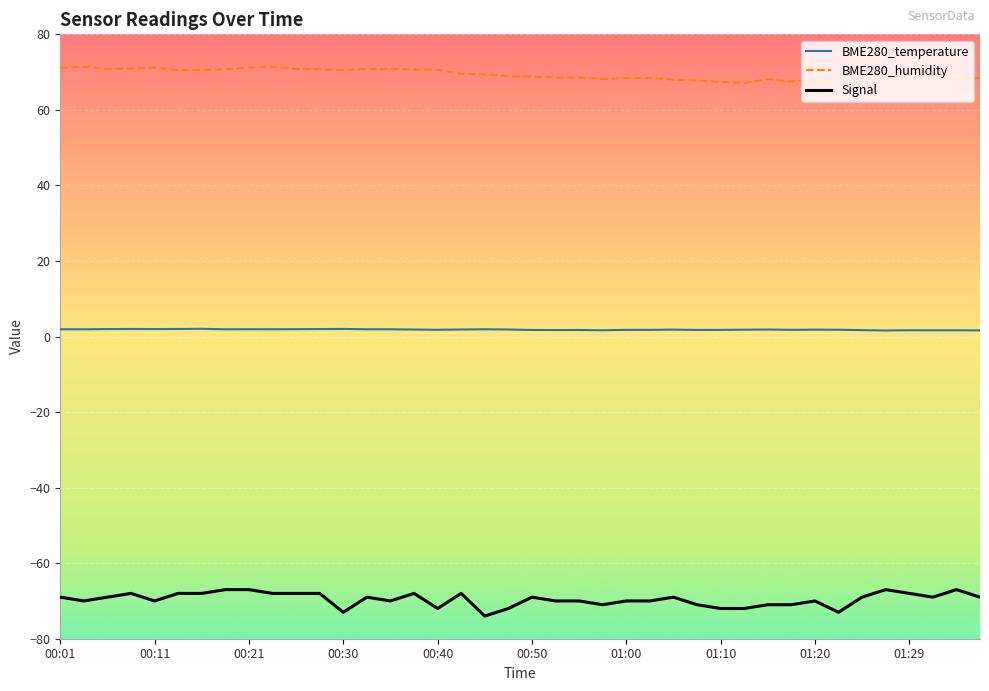

Which series has the largest total across all categories?

BME280_humidity